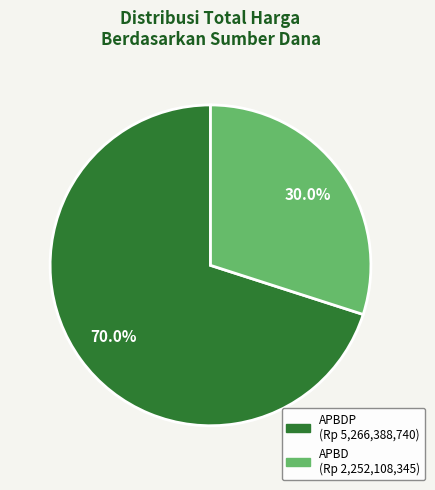

Is there any slice that represents more than half of the pie?

Yes